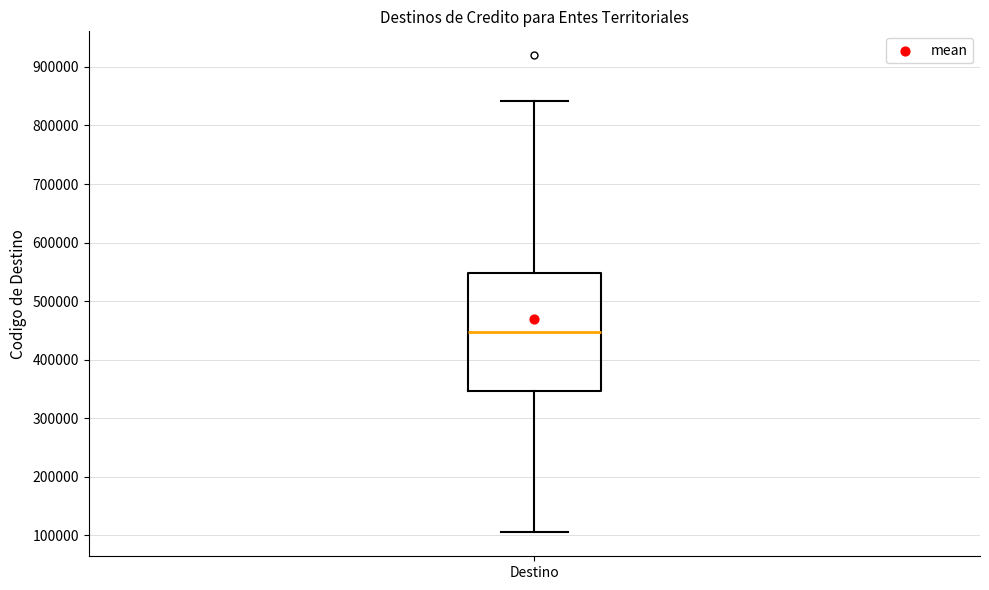

Read this box plot against the y-axis: the position of the median line, the range covered by the box, and the ends of both whiskers. The values are not printed on the chart, so give them approximately, as read against the axis.

median 450000, box 350000 to 550000, whiskers 110000 to 840000